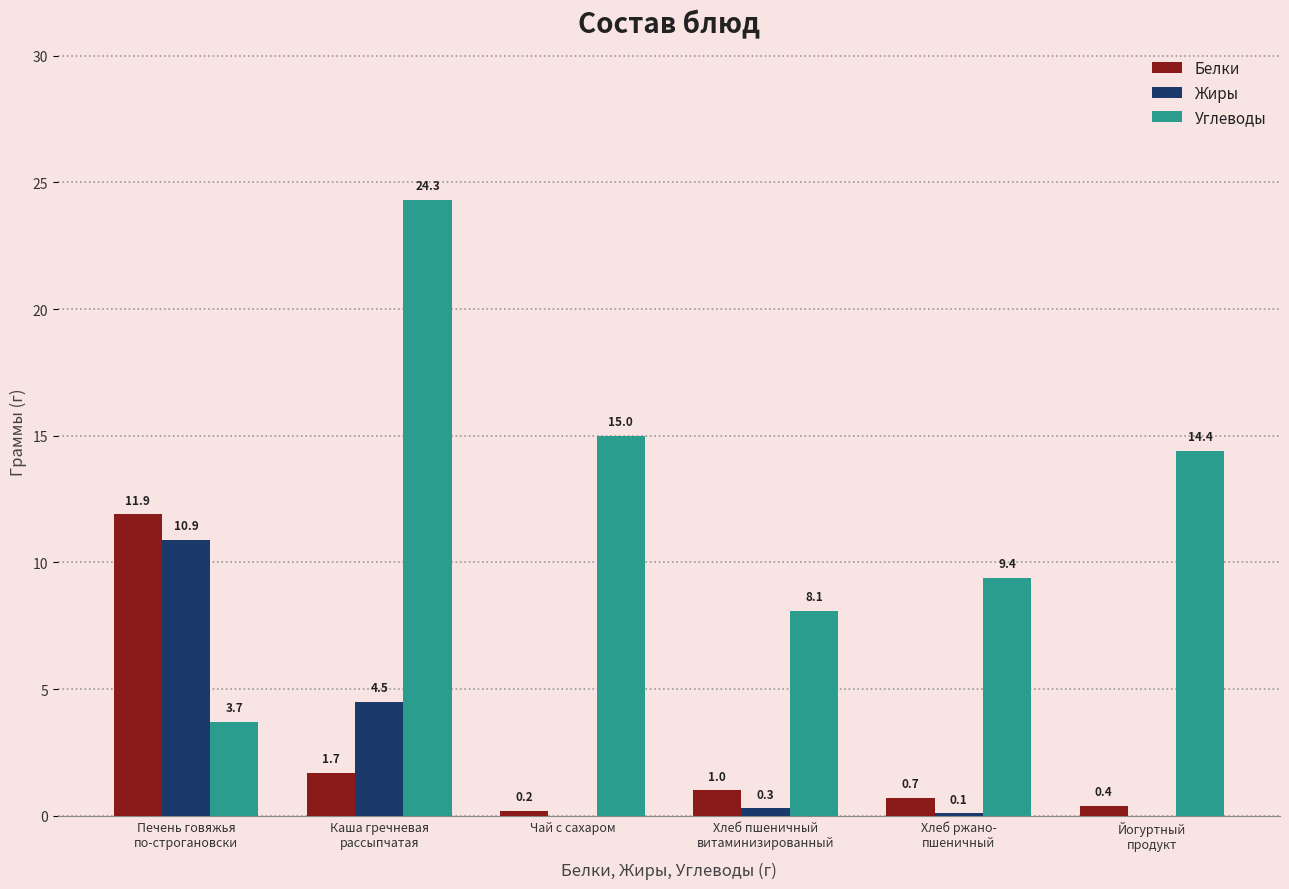

How many positive values does the Жиры series have?

4